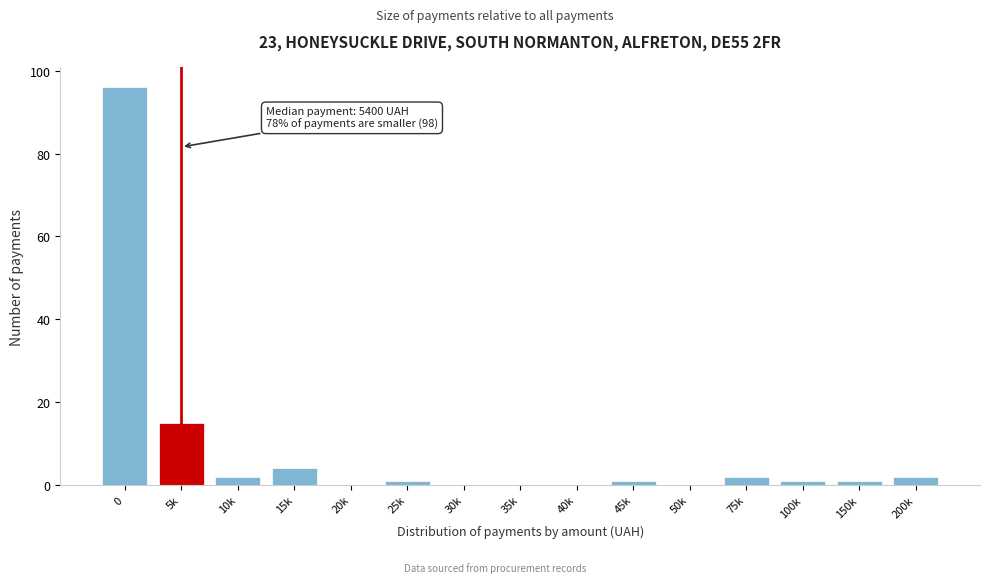

Reading left to right, what are all the values shown in this chart?

0=96	5k=15	10k=2	15k=4	20k=0	25k=1	30k=0	35k=0	40k=0	45k=1	50k=0	75k=2	100k=1	150k=1	200k=2